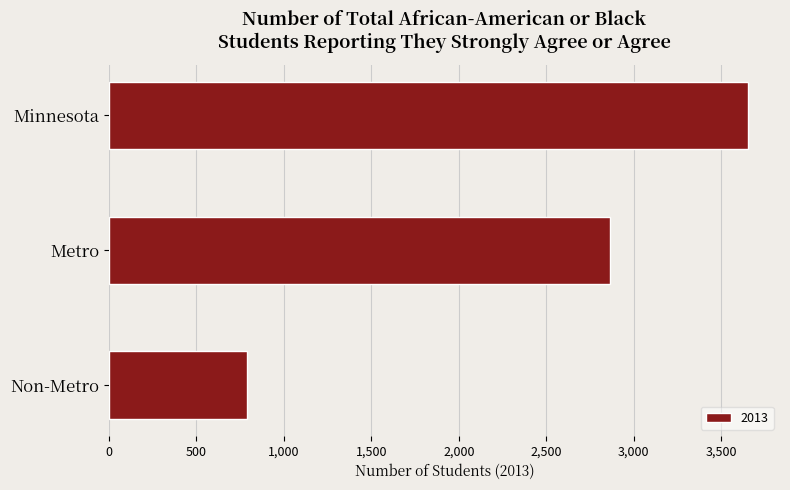

Reading top to bottom, transcribe all the data shown in this chart.

3653	2864	789